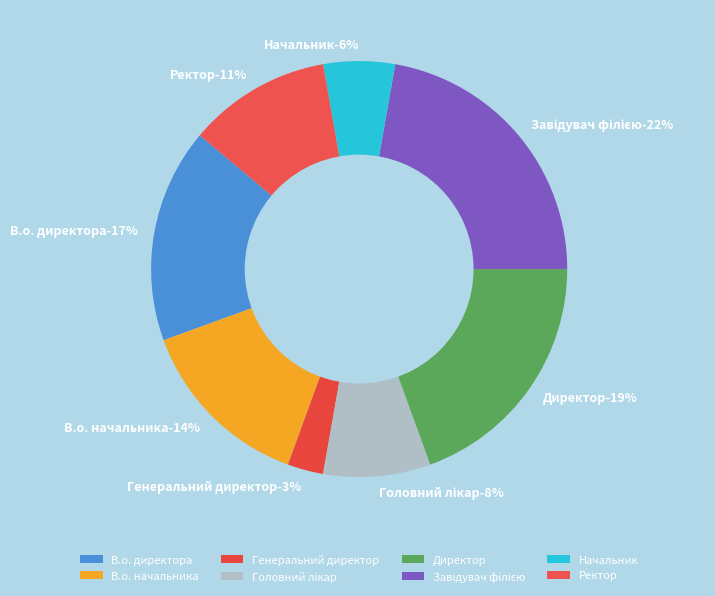

To the nearest percent, what percentage of the pie is Директор?

19%